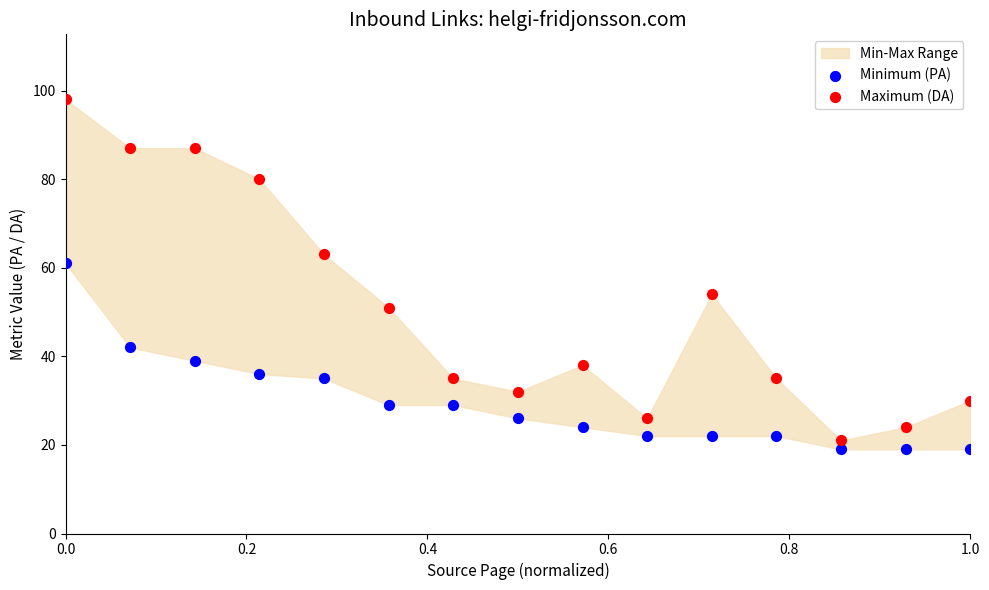

Which series reaches the minimum Y coordinate?

Minimum (PA)